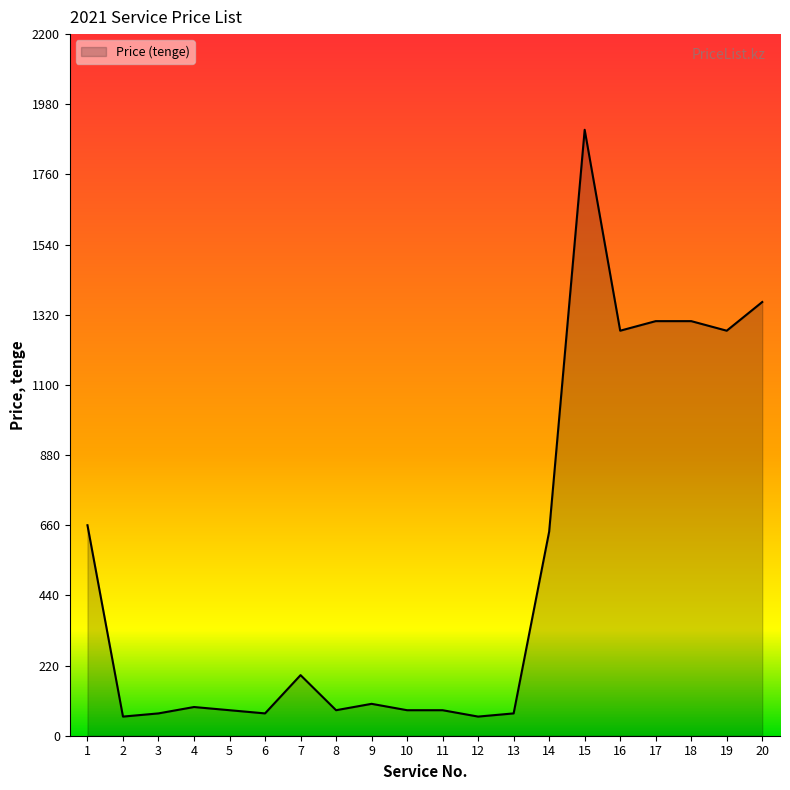

What is the minimum value shown in the chart?

60